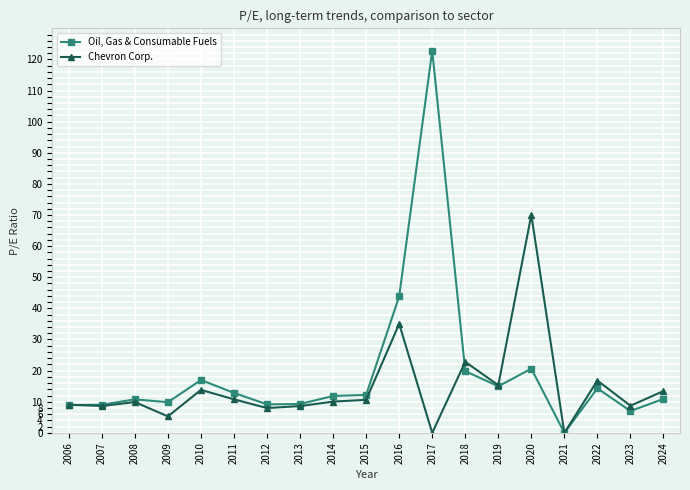

True or false: Oil, Gas & Consumable Fuels and Chevron Corp. cross at least once.

True